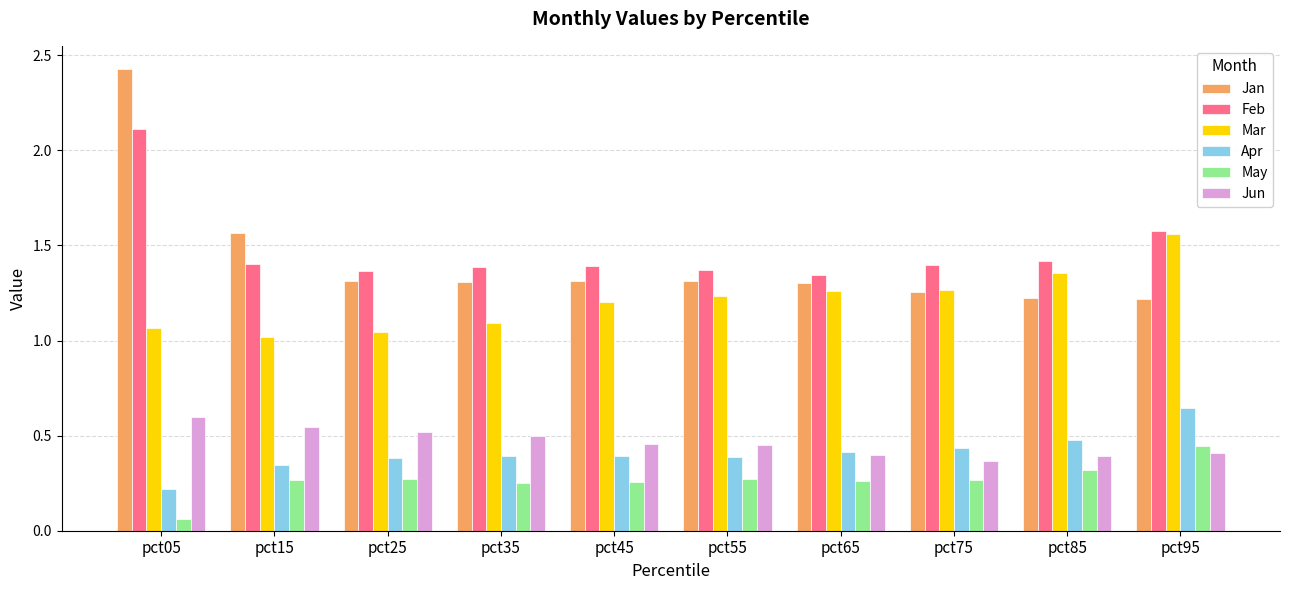

The Apr series shows 0.4 at pct75. True or false?

True